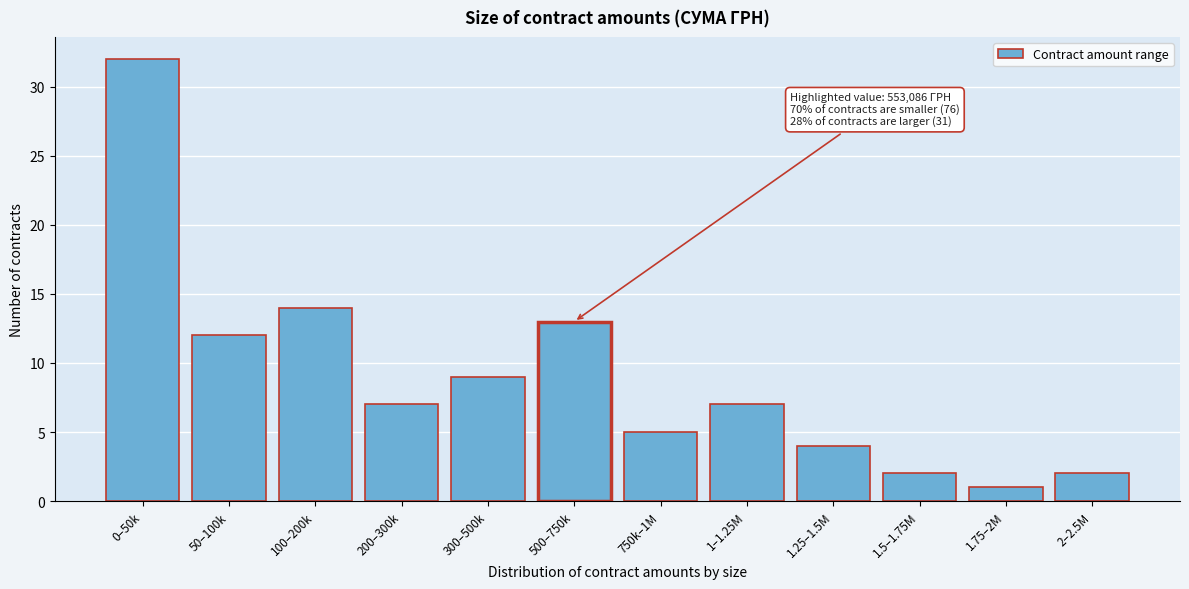

Reading left to right, transcribe all the data shown in this chart.

32	12	14	7	9	13	5	7	4	2	1	2